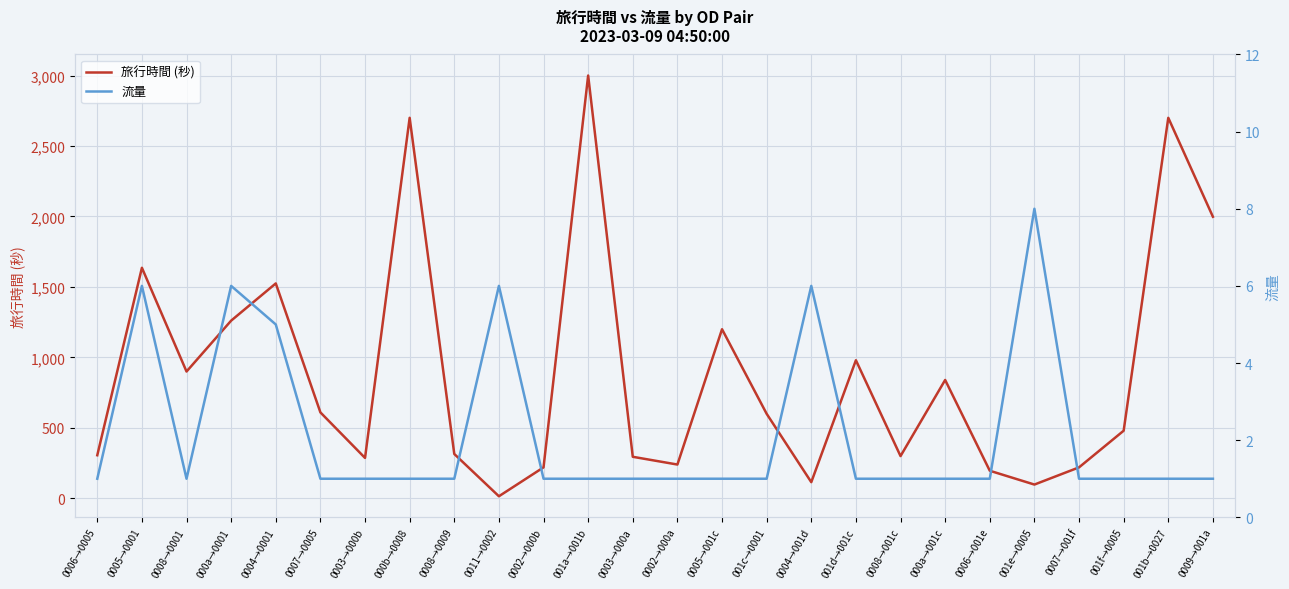

What is the lowest value of the 流量 series?

1